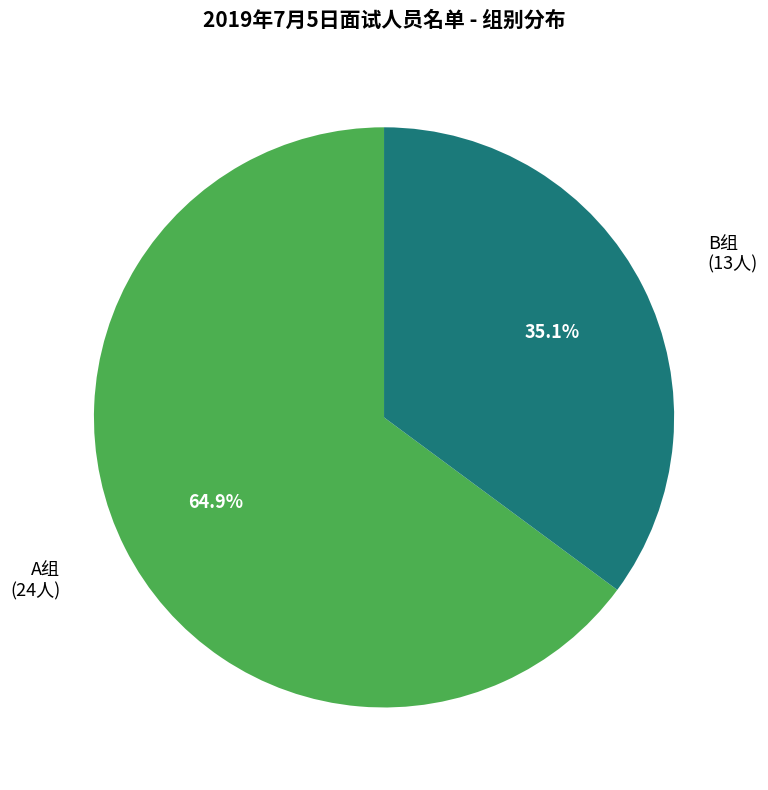

Is there a majority slice in this chart?

Yes